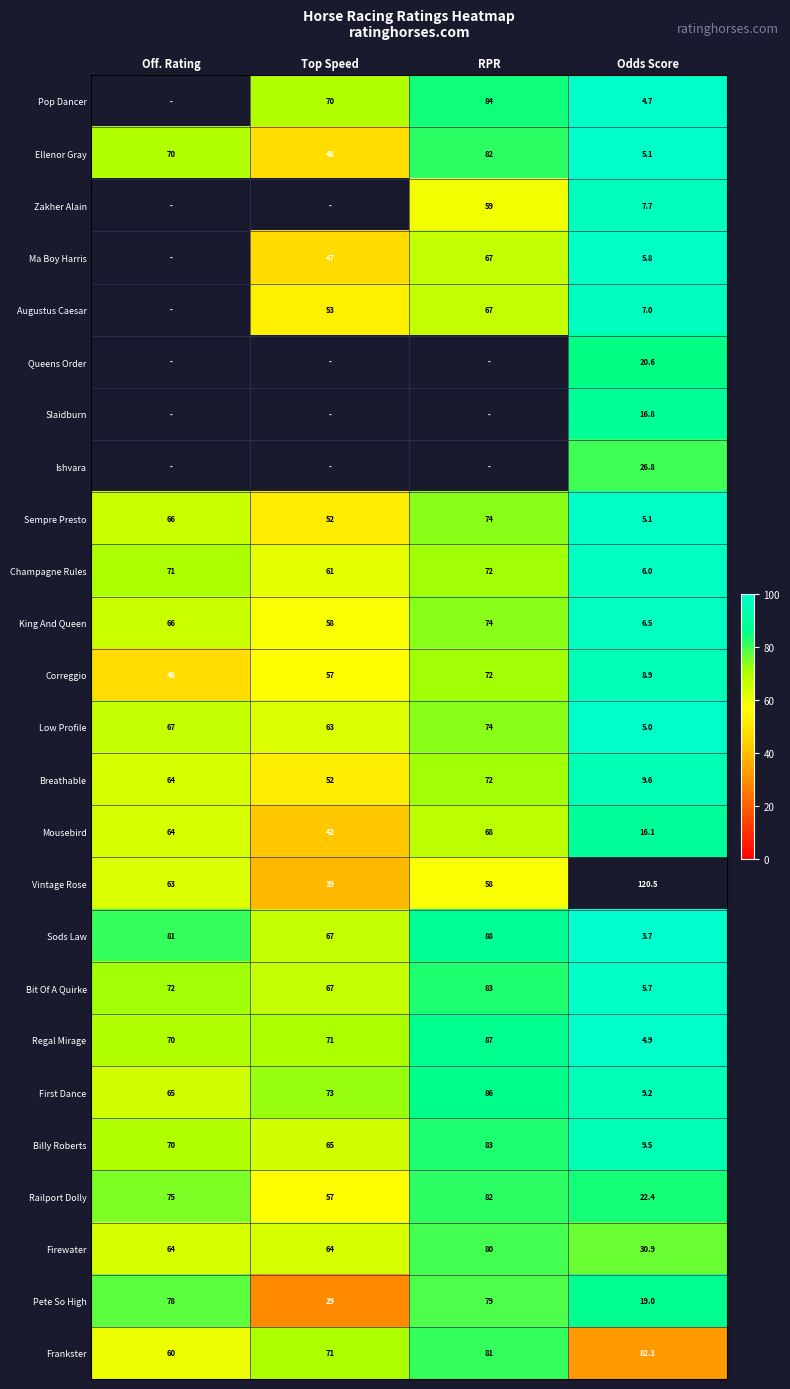

Is the value of Queens Order at Odds Score greater than the value of King And Queen at Off. Rating?

No